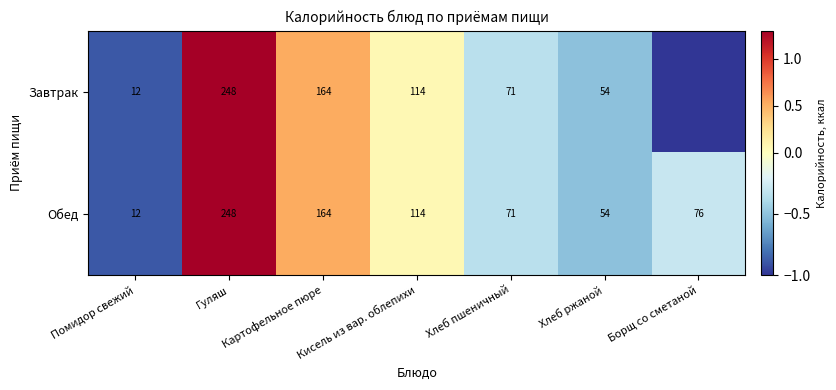

The value of Завтрак at Кисель из вар. облепихи is 165. True or false?

False